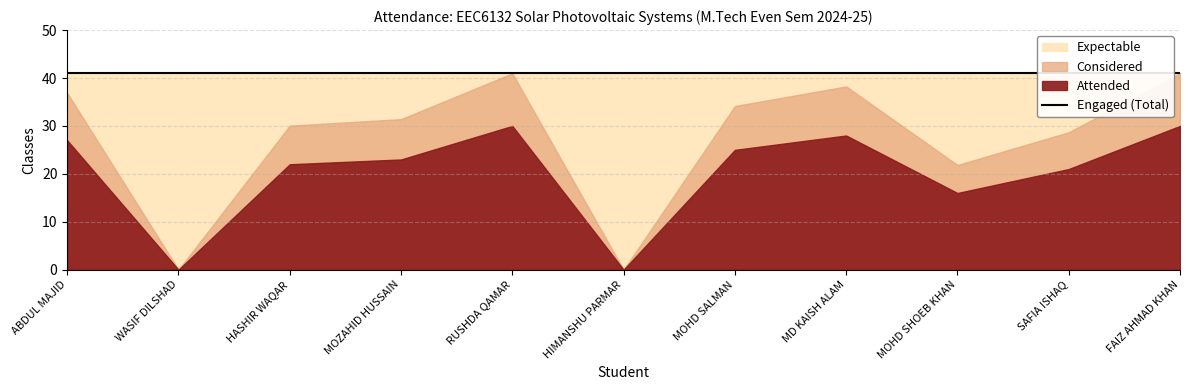

True or false: Attended and Percent cross at least once.

False